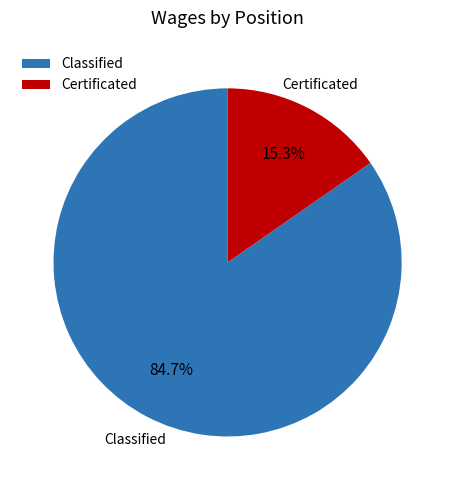

What is the smallest slice in the pie chart?

Certificated